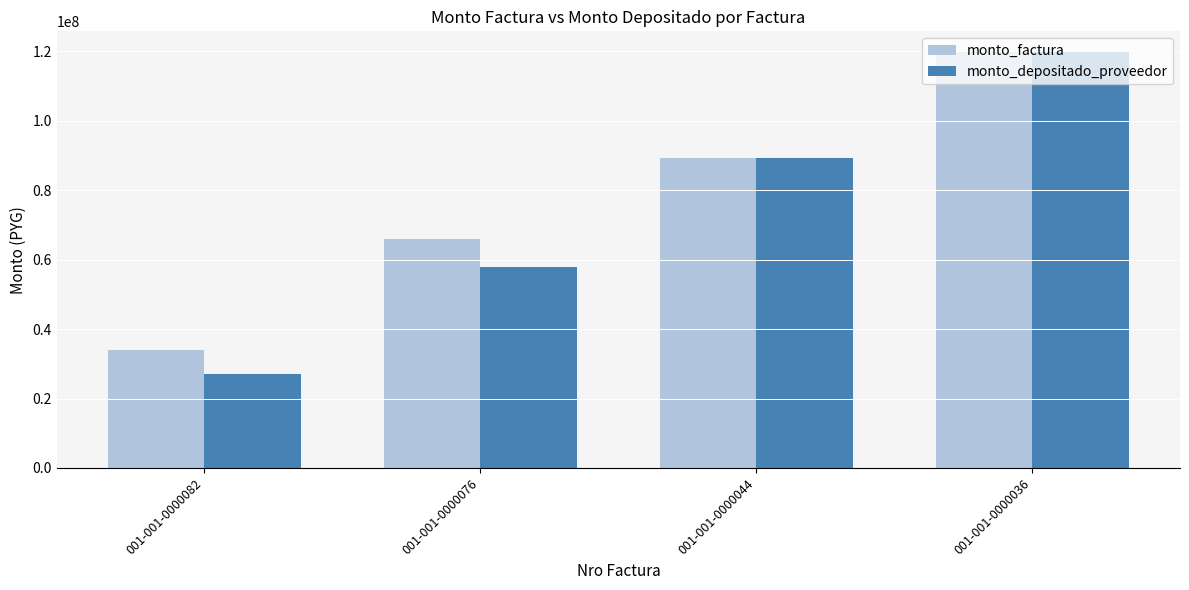

At which label is monto_depositado_proveedor closest to 73377719?

001-001-0000076